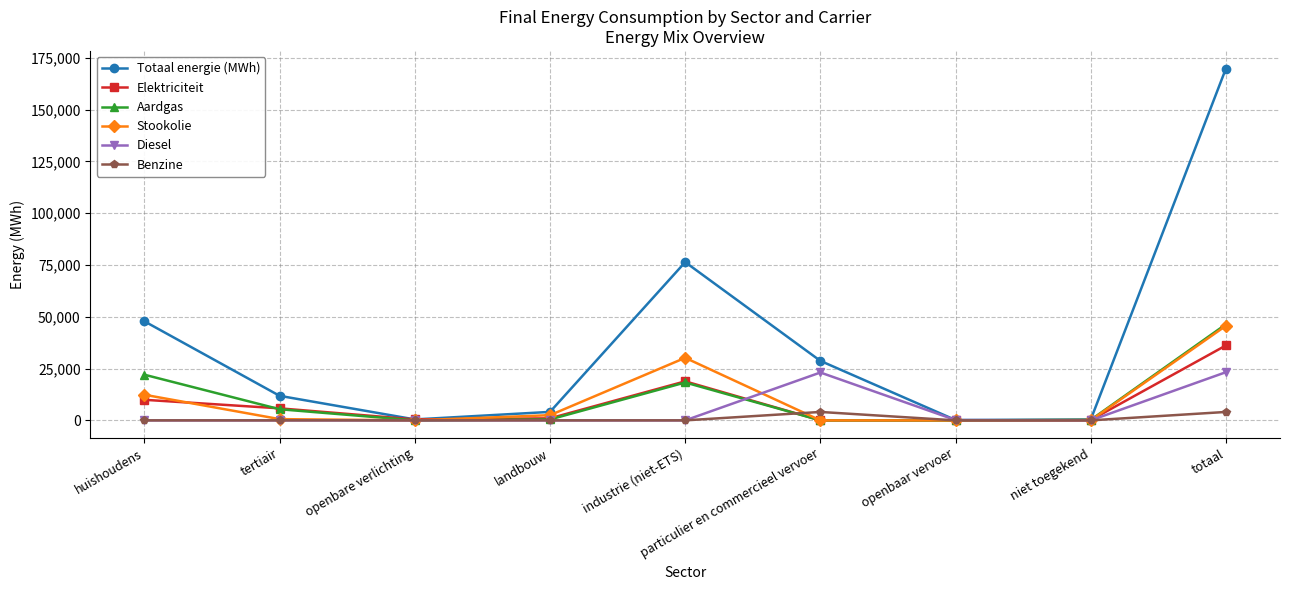

Does the chart have visible grid lines?

Yes